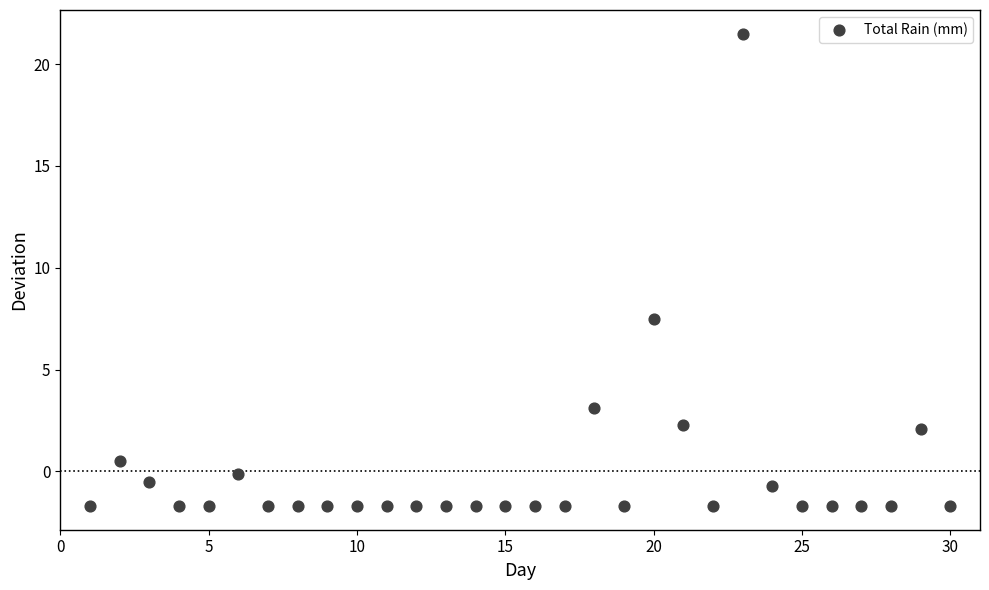

What Y value in the scatter plot is closest to 9?

7.5